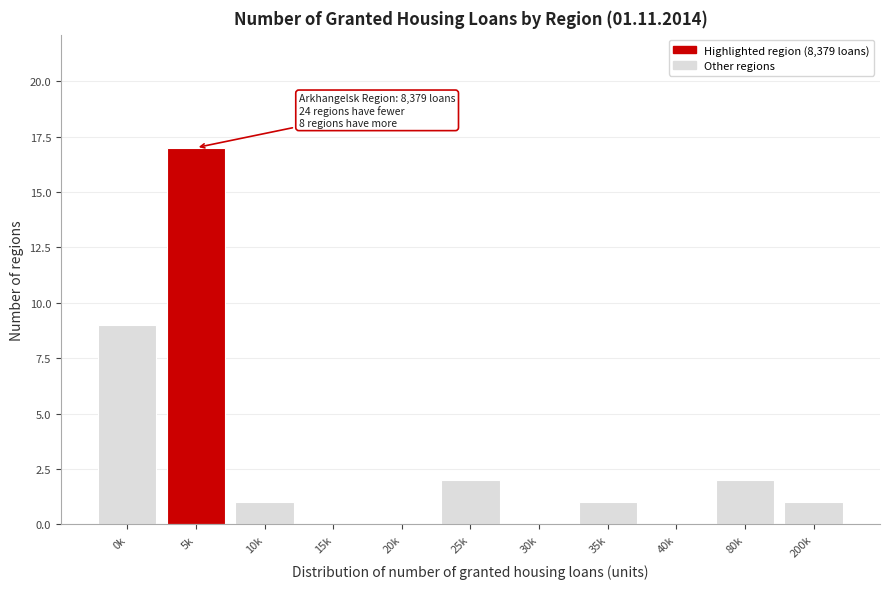

Reading right to left, list all the values displayed in this chart.

200k=1	80k=2	40k=0	35k=1	30k=0	25k=2	20k=0	15k=0	10k=1	5k=17	0k=9